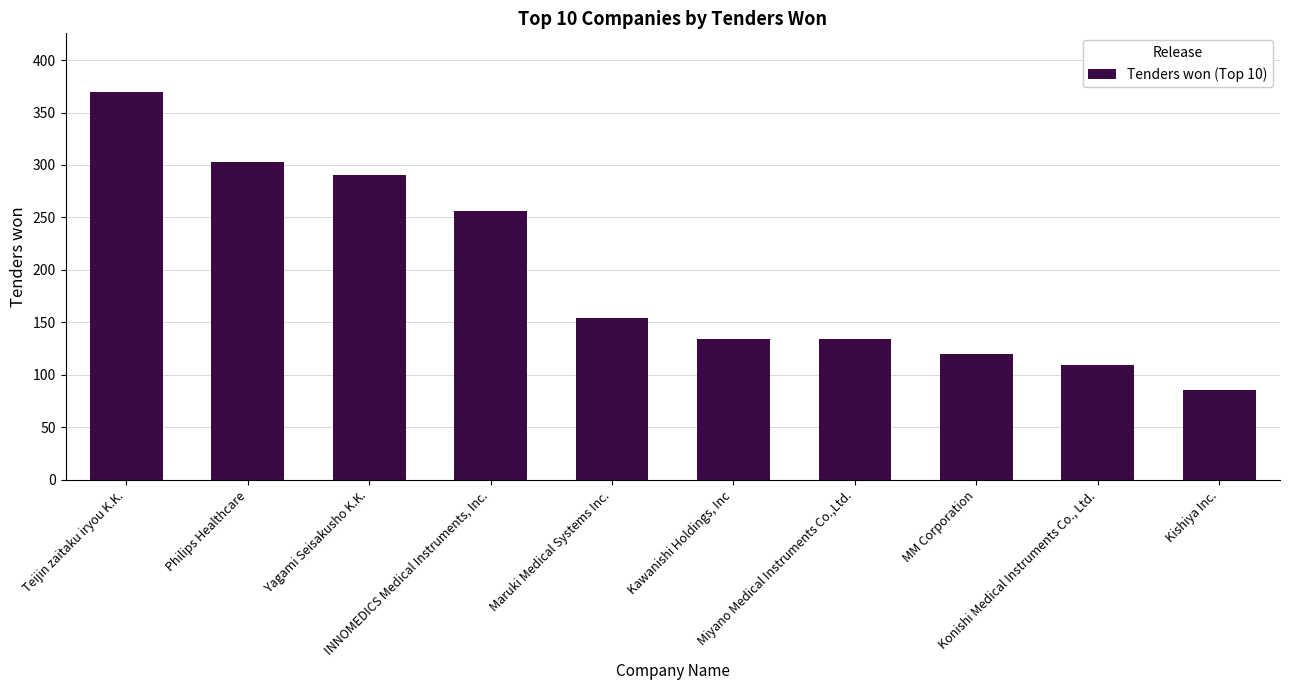

Count the number of data series in this chart.

1